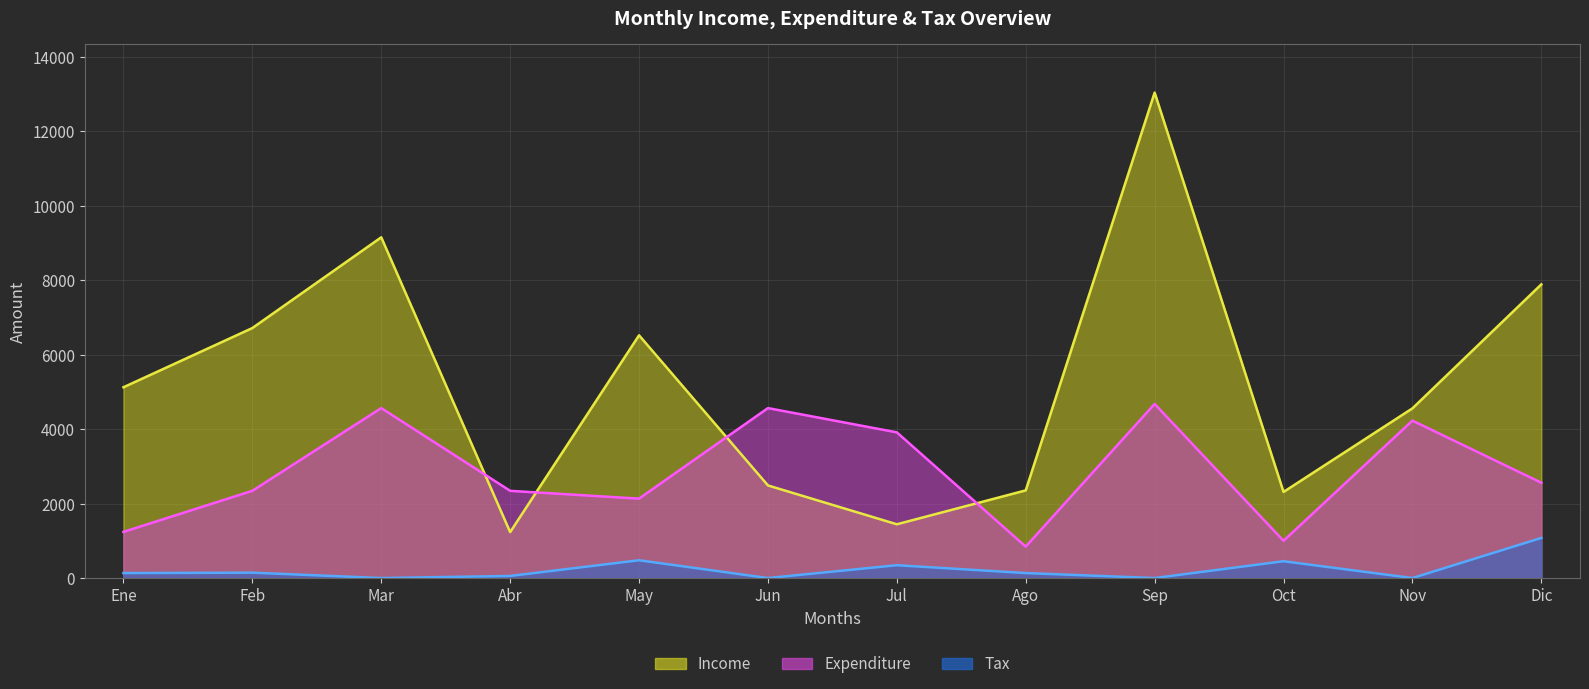

What is the difference between the maximum and second lowest values in the Expenditure series?

3677